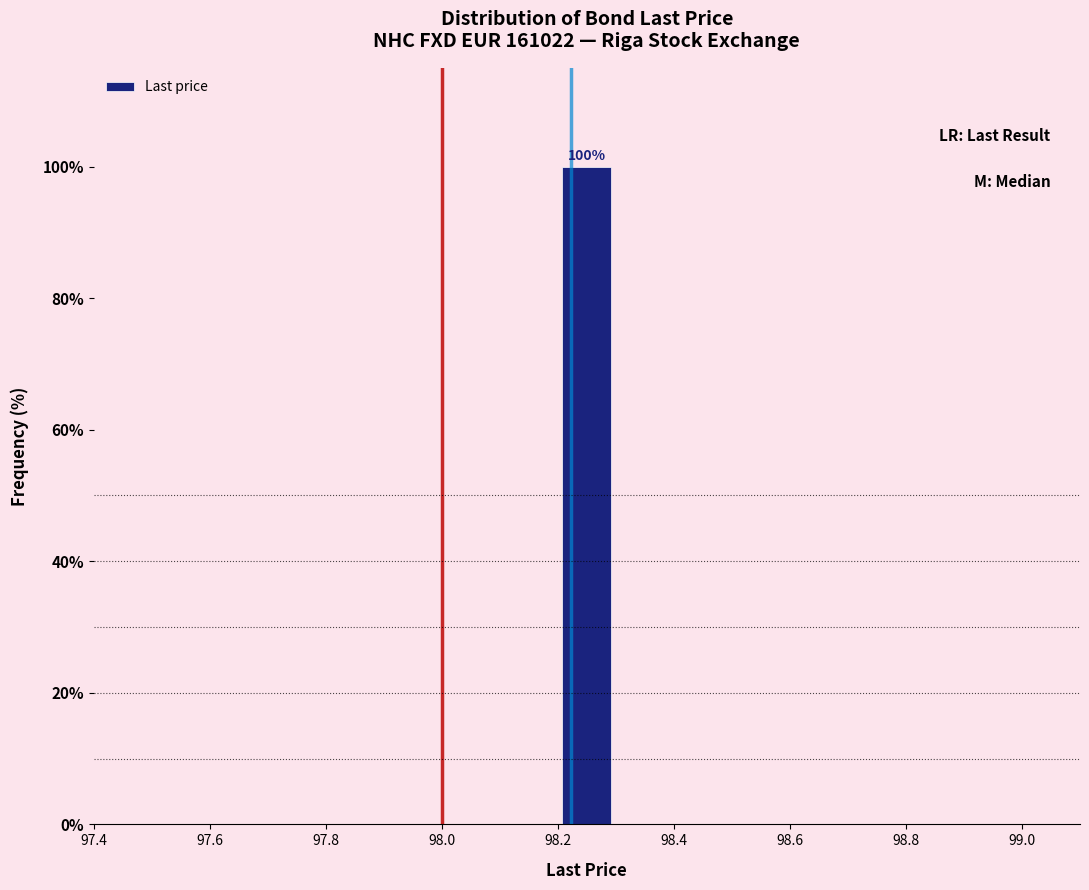

Over which range of the x-axis is the bar tallest?

98.2 to 98.3